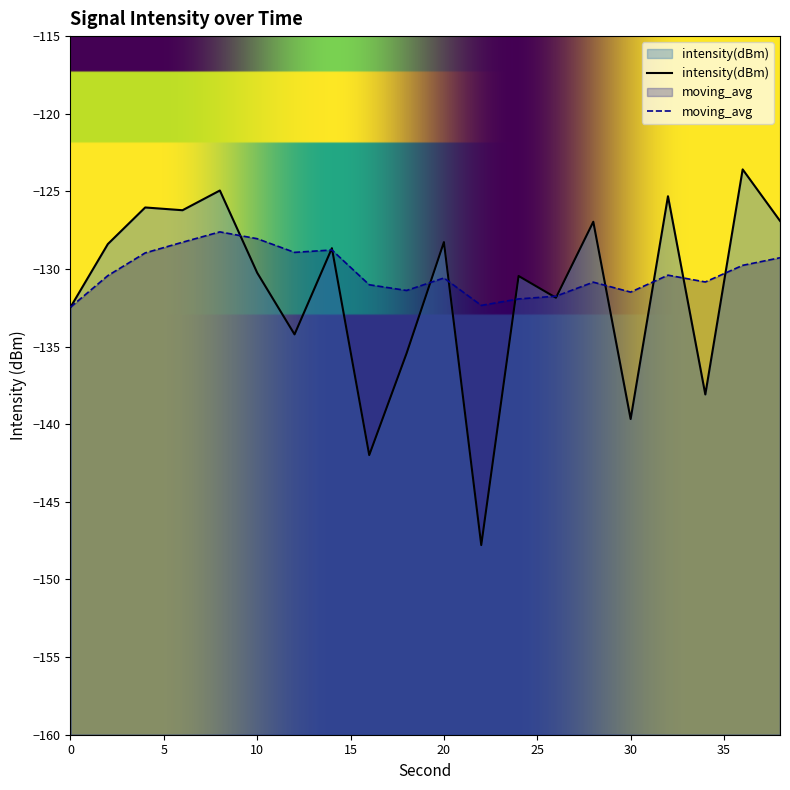

List the labels in order of intensity(dBm) value, largest first.

36, 8, 32, 4, 6, 38, 28, 20, 2, 14, 10, 24, 26, 0, 12, 18, 34, 30, 16, 22